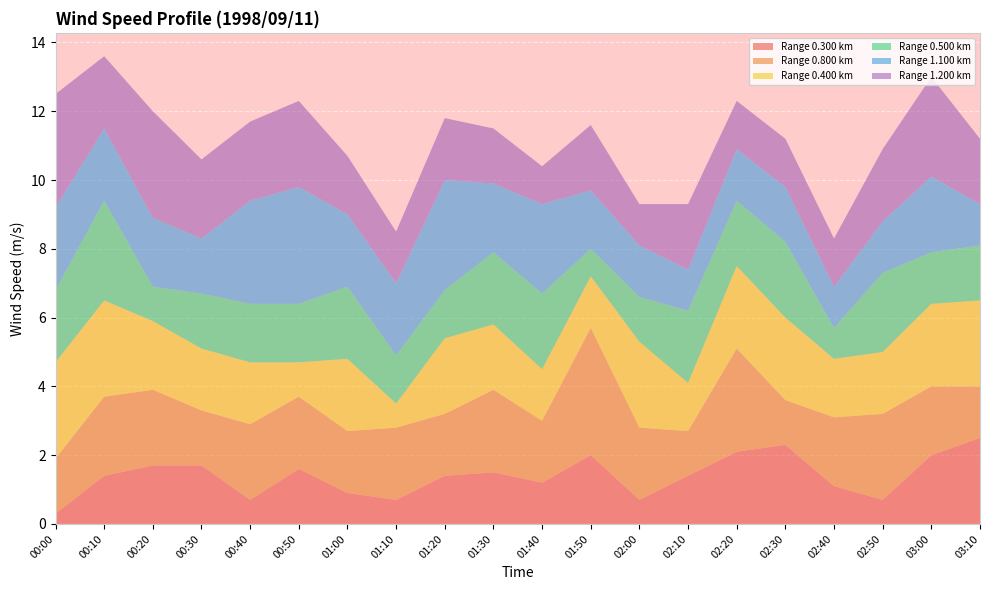

What is the highest value of the Range 0.300 km series?

2.5